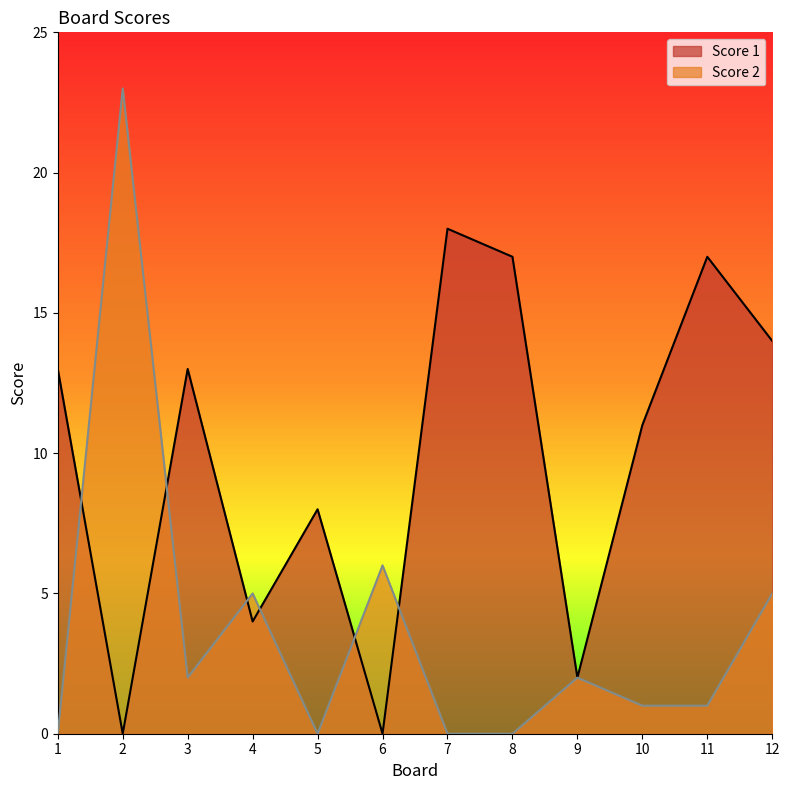

Where does the Score 2 series first go above 2?

2